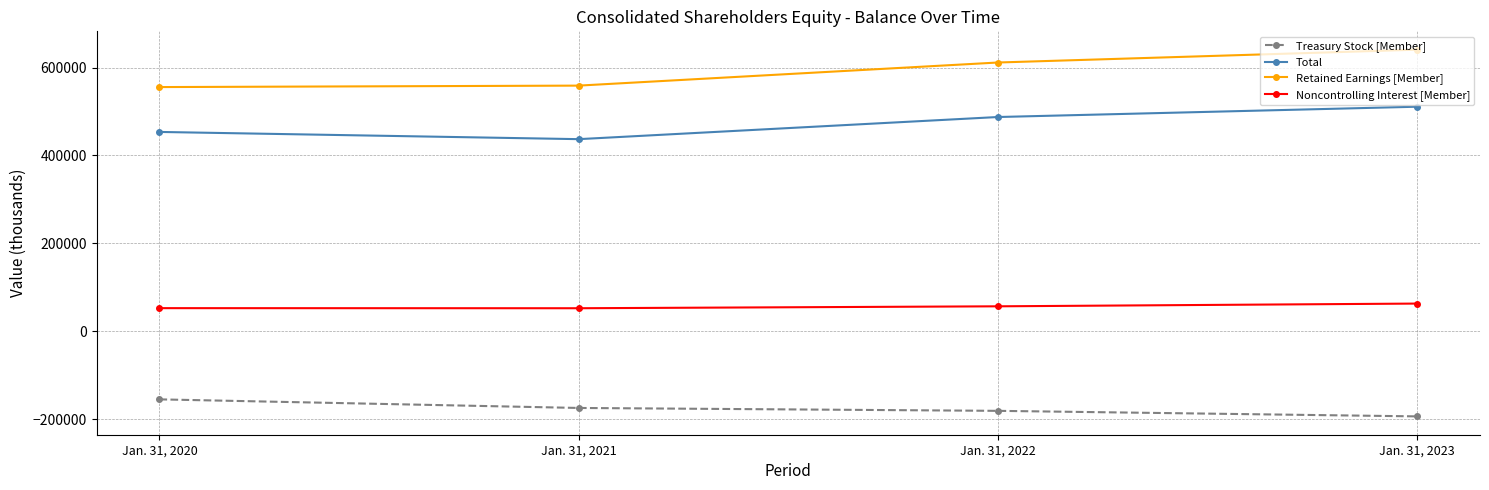

Does the chart display data point markers on the line(s)?

Yes